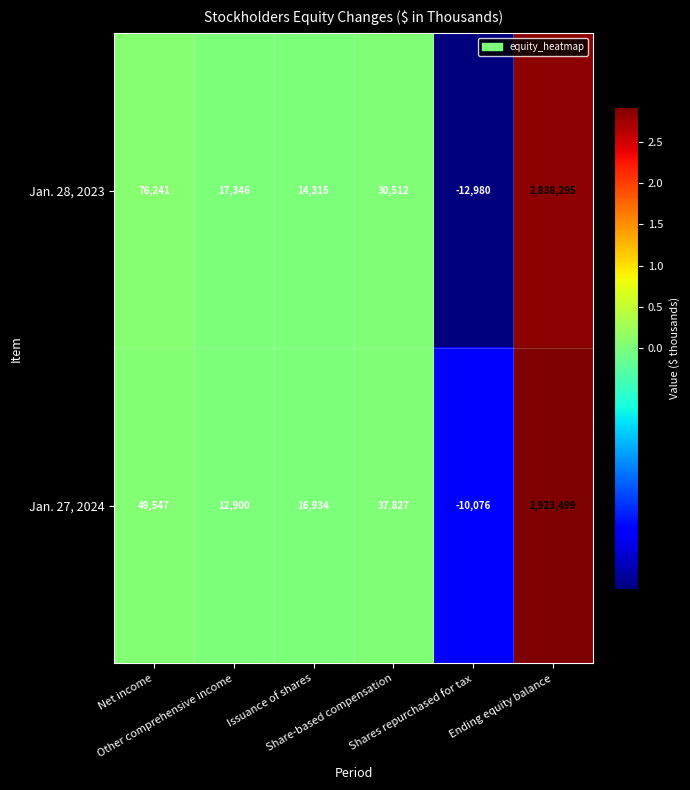

What is the difference between the maximum and minimum values in the Jan. 28, 2023 series?

2851275